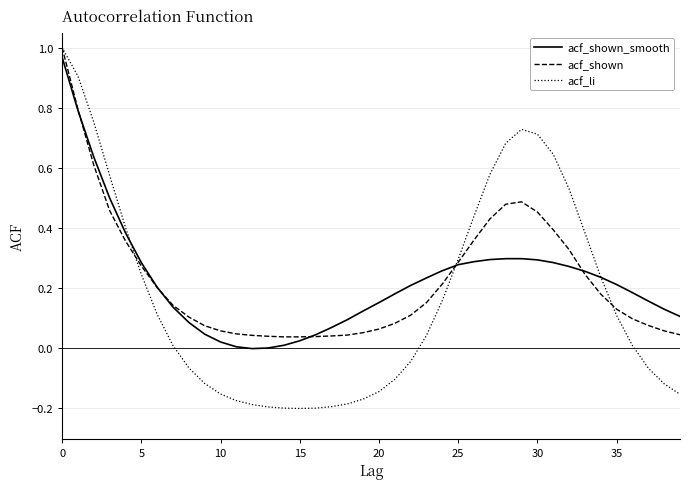

Which series has the widest spread of values?

acf_li